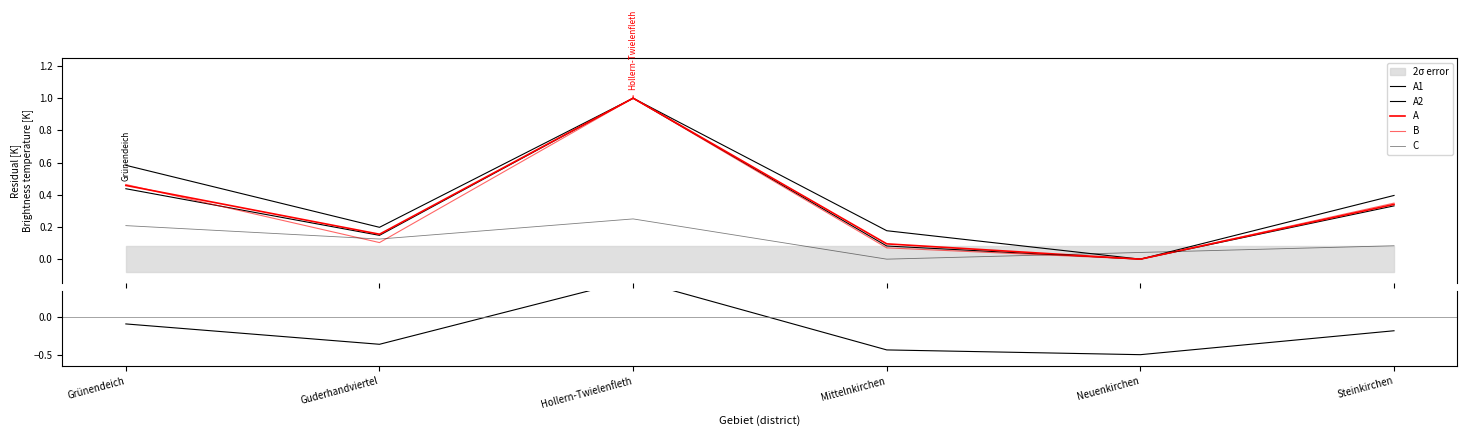

Does the chart display data point markers on the line(s)?

No